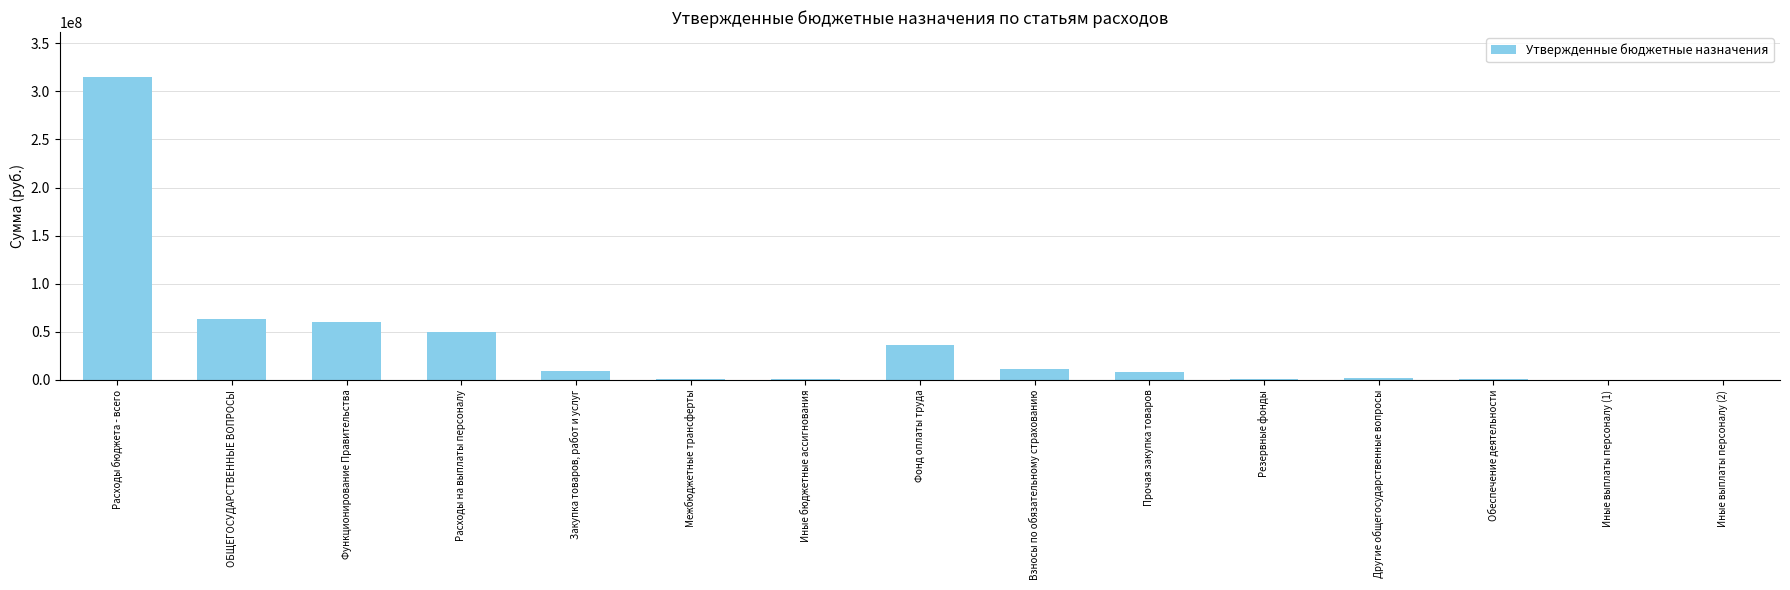

What is the sum of the values at Расходы на выплаты персоналу and Расходы бюджета - всего?

364003999.4